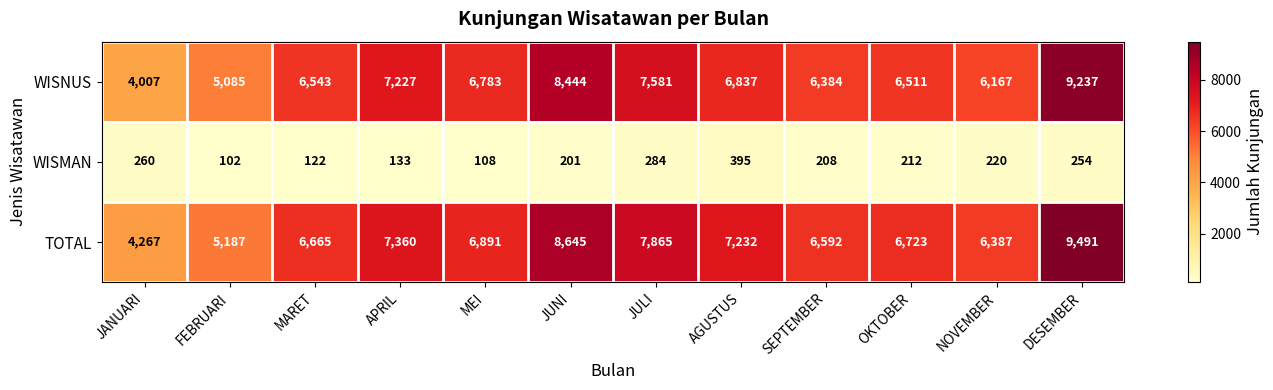

Is it true that TOTAL equals 9872 at NOVEMBER?

False